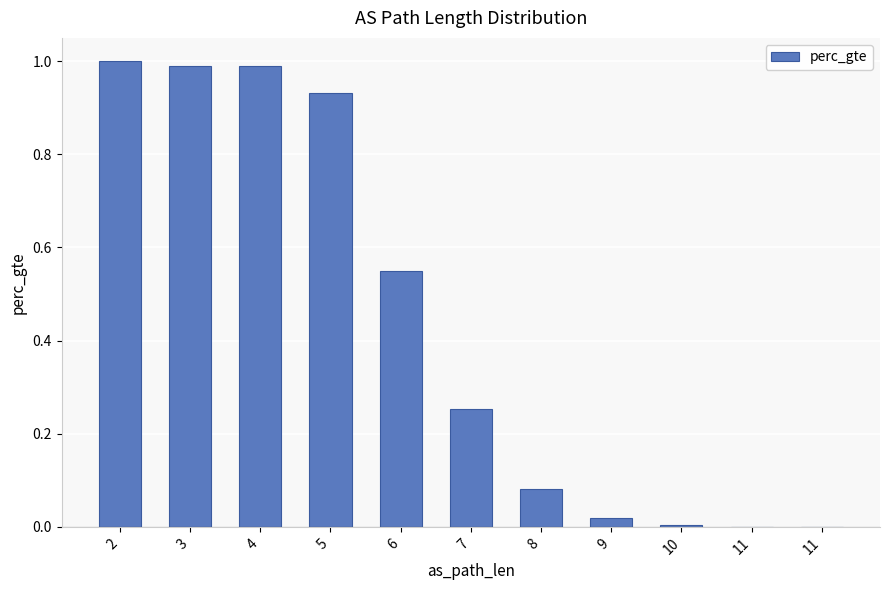

Are the bars horizontal?

No